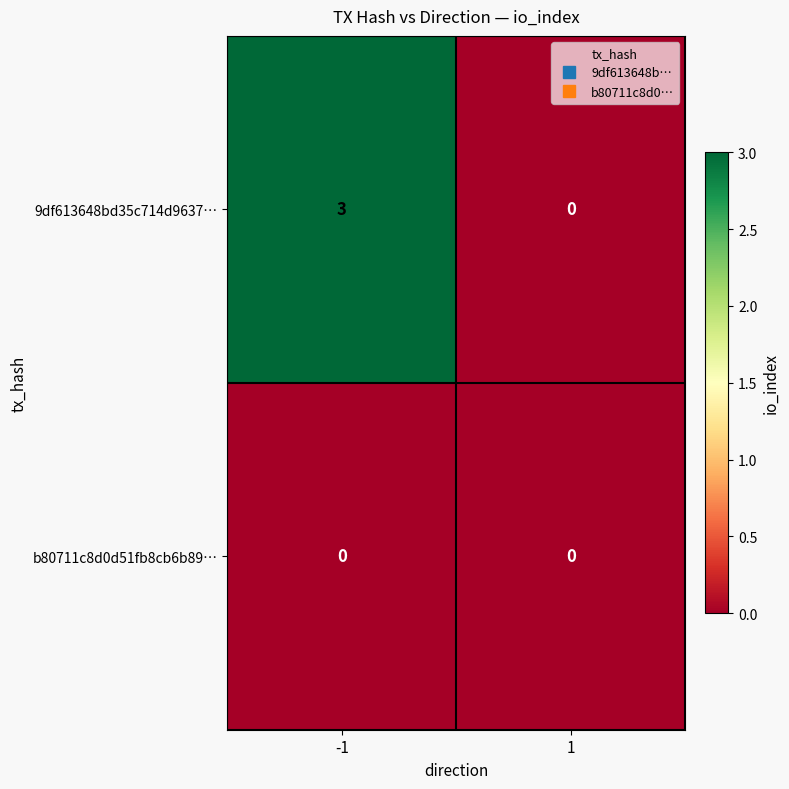

Reading left to right, transcribe all the data shown in this chart.

9df613648bd35c714d9637…: -1=3	1=0
b80711c8d0d51fb8cb6b89…: -1=0	1=0